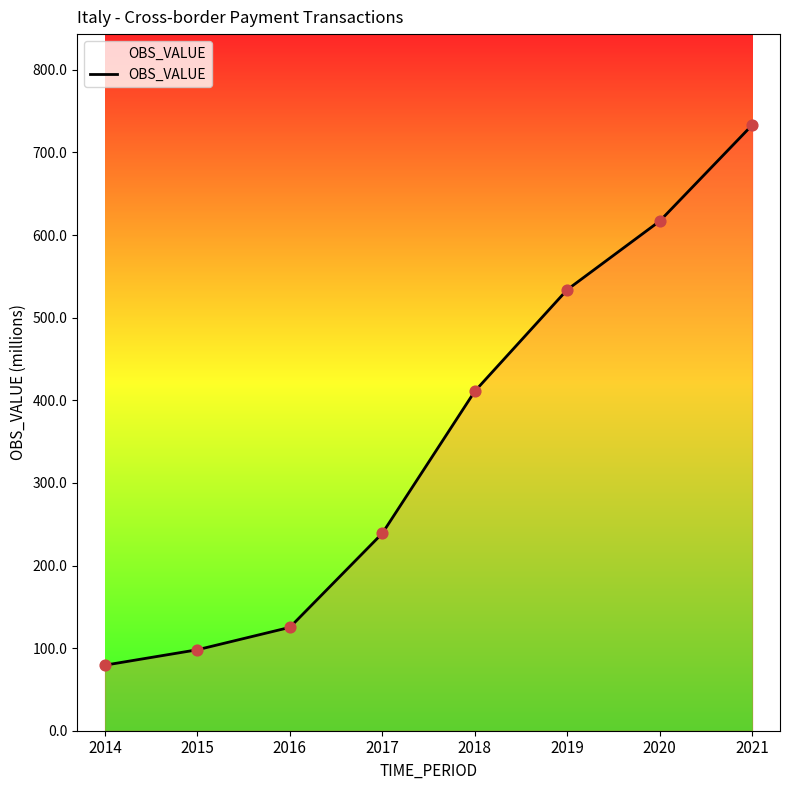

What is the change in value from 2017 to 2020?

+378.0